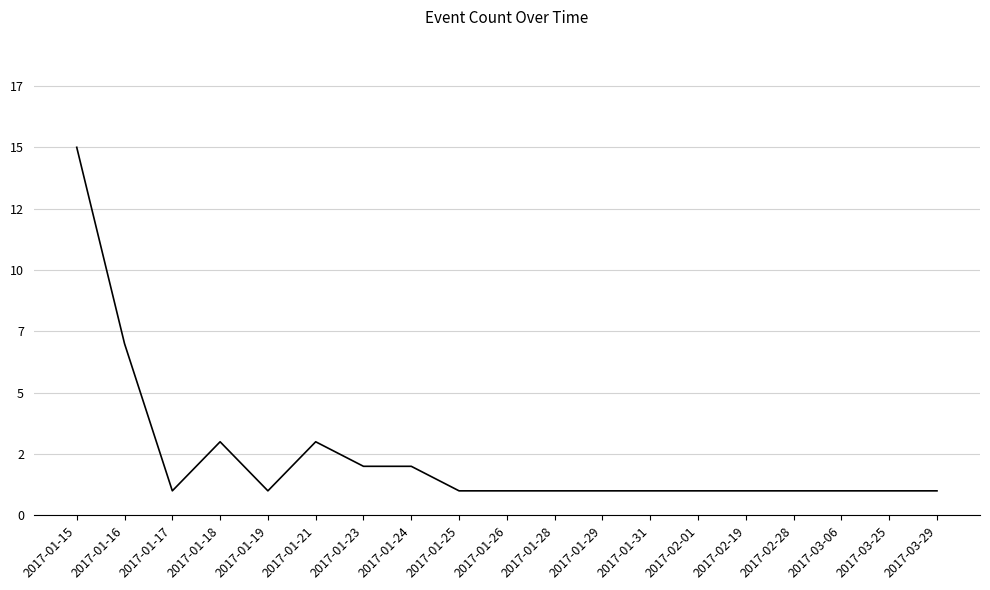

What is the label of the 9th point from the right?

2017-01-28